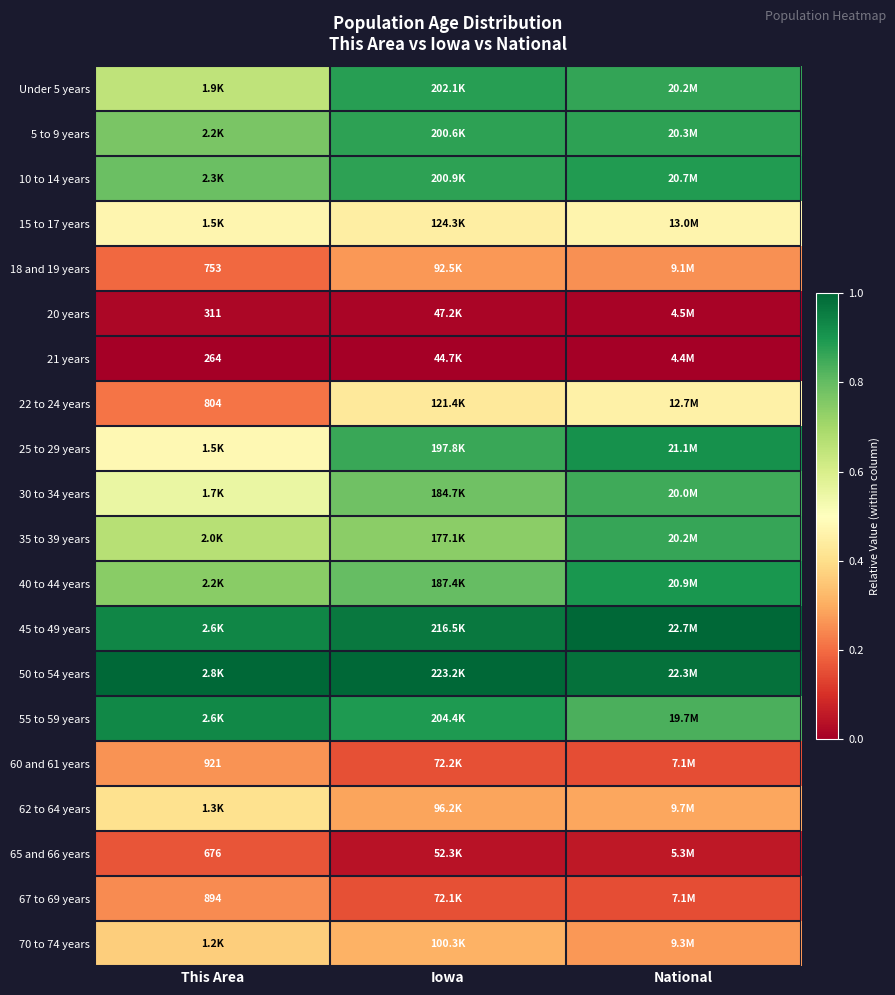

How many data points does each series have?

3